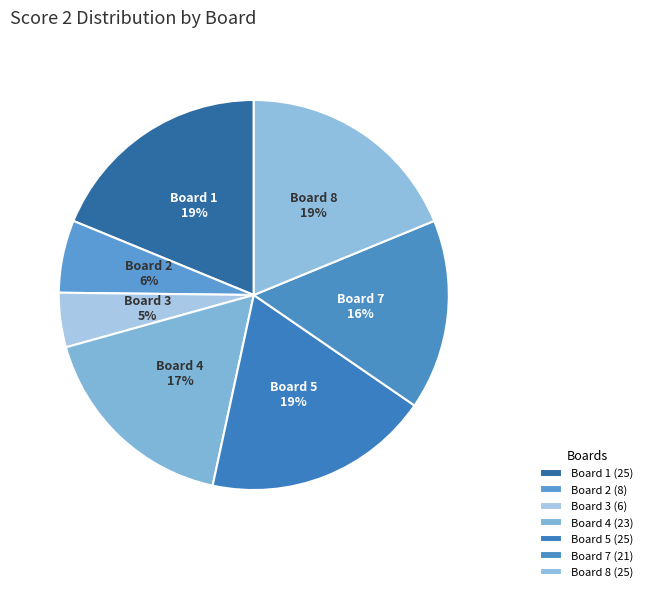

To the nearest percent, what portion does Board 7 represent?

16%